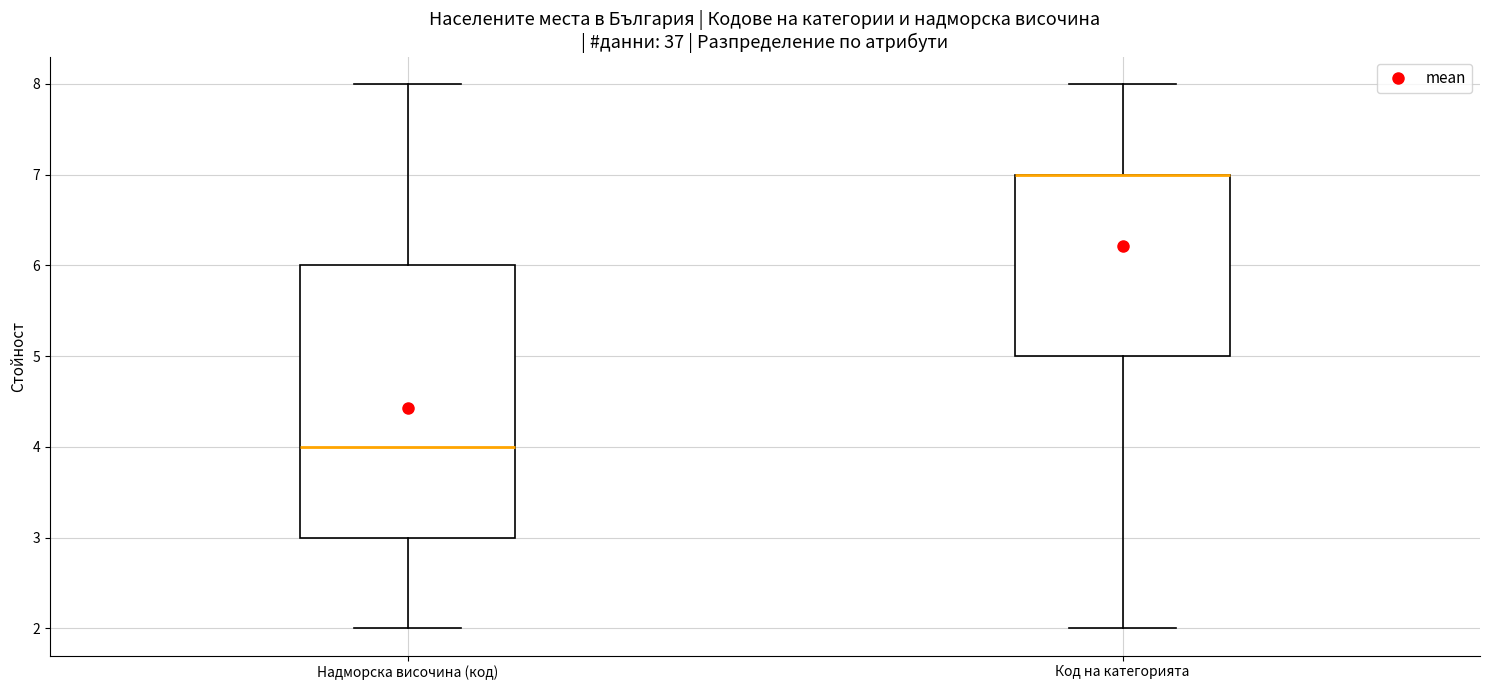

Reading left to right, read every box against the y-axis: the position of its median line, the range the box covers, and the ends of its whiskers. The values are not printed on the chart, so give them approximately, as read against the axis.

Надморска височина (код): median 4, box 3 to 6, whiskers 2 to 8
Код на категорията: median 7 (drawn on the box's upper edge), box 5 to 7, whiskers 2 to 8